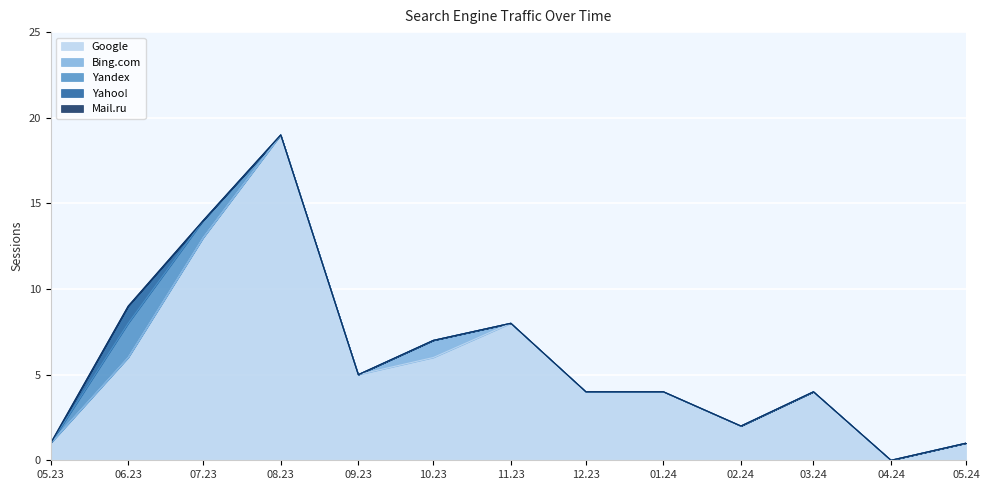

Does the chart display data point markers on the line(s)?

No